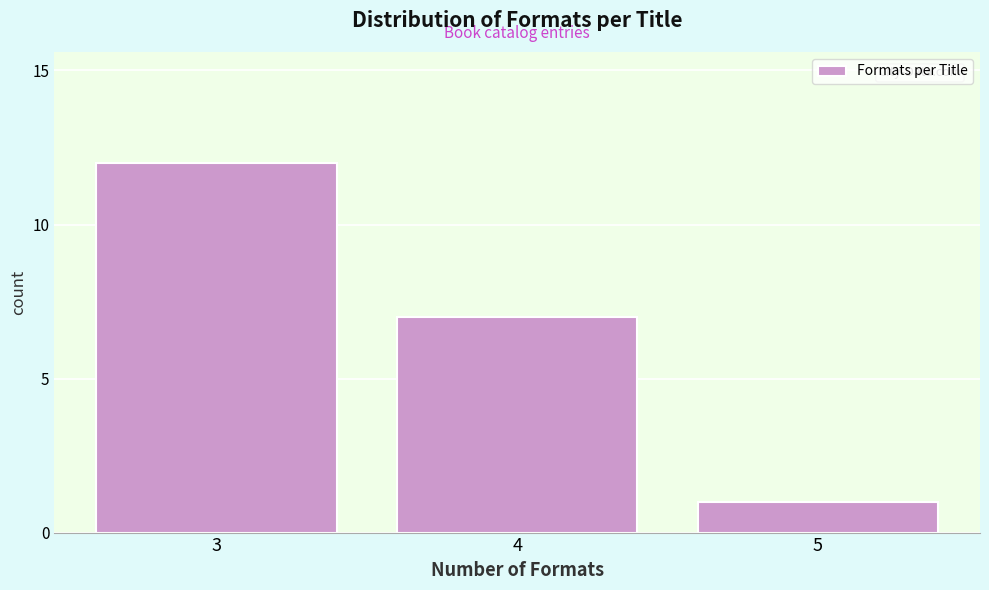

Reading left to right, list all the values displayed in this chart.

3=12	4=7	5=1